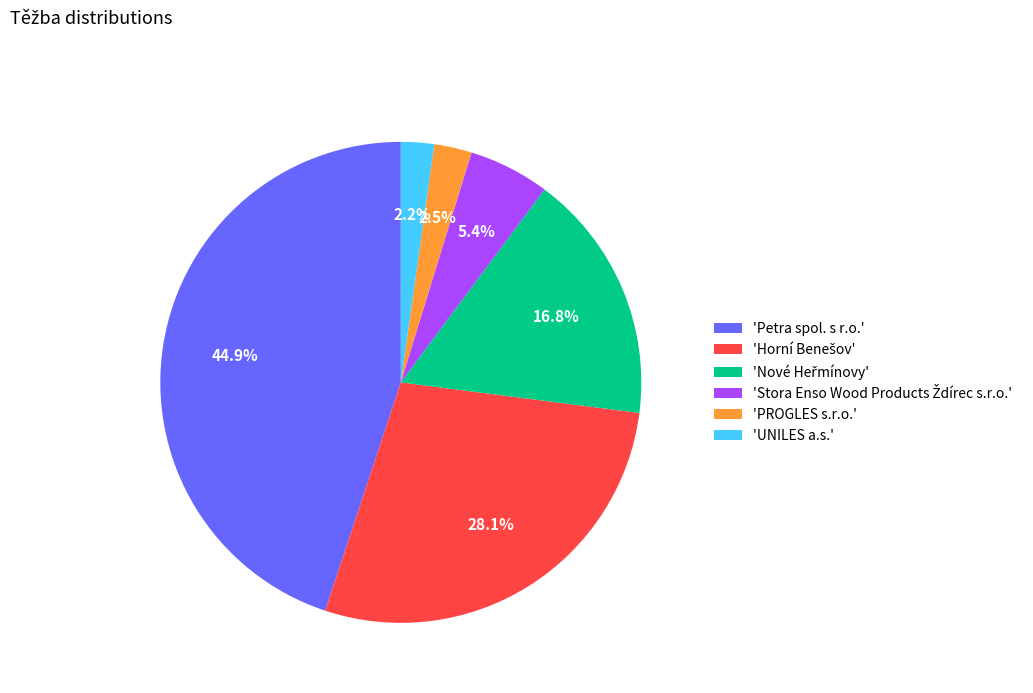

Is 'UNILES a.s.' the majority of the pie?

No